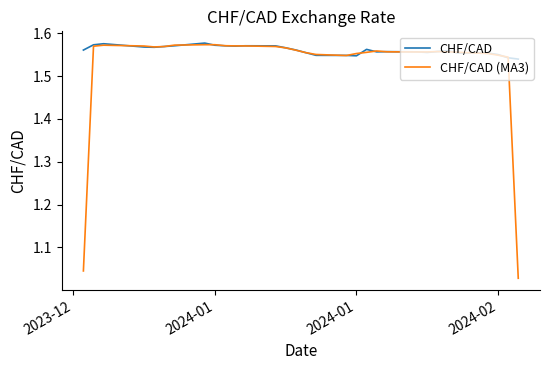

Which series has the widest spread of values?

CHF/CAD (MA3)